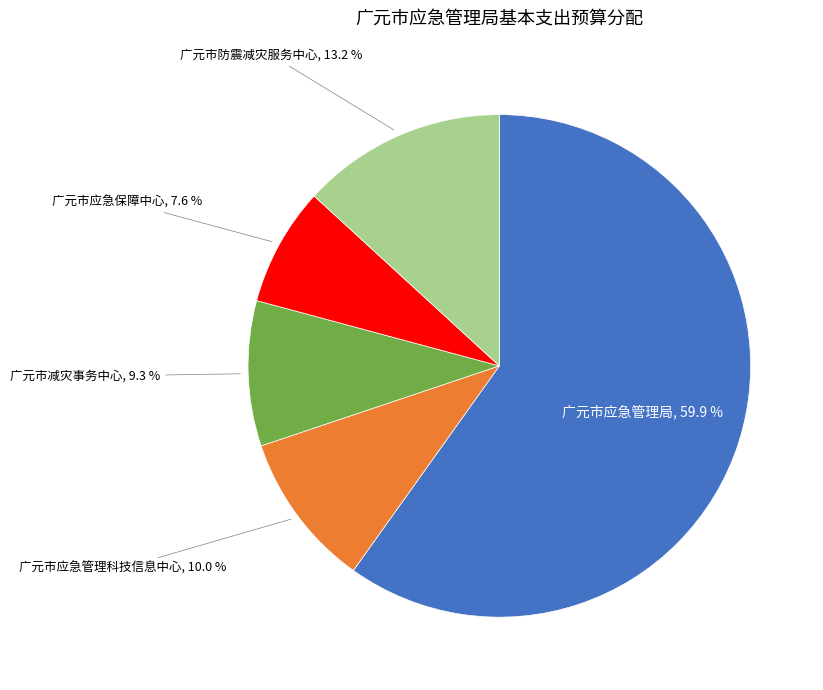

Does any single category account for the majority?

Yes